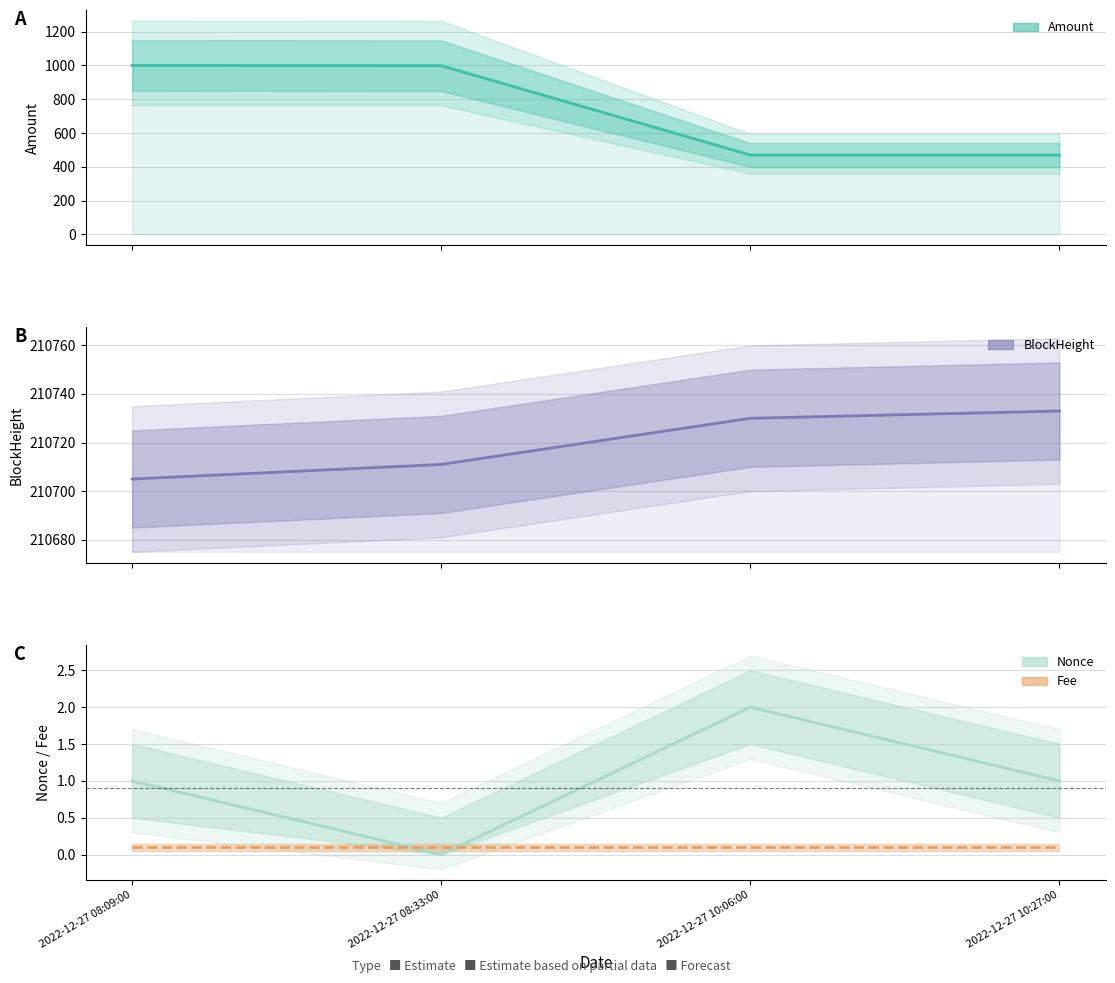

Rank the series by their maximum value, from highest to lowest.

BlockHeight, Amount, Nonce, Fee